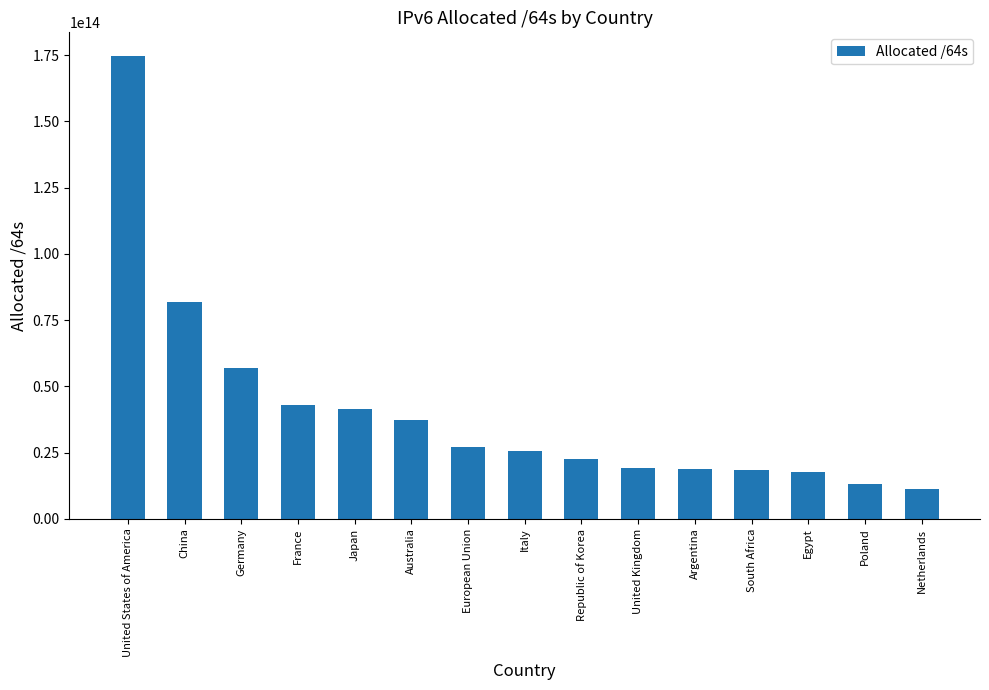

What is the label of the 7th bar from the left?

European Union